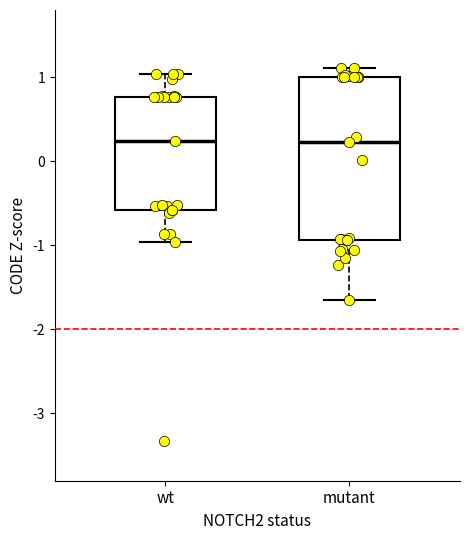

Where does the lower whisker of the box for wt end on the y-axis? The values are not printed on the chart, so give them approximately, as read against the axis.

-1.0